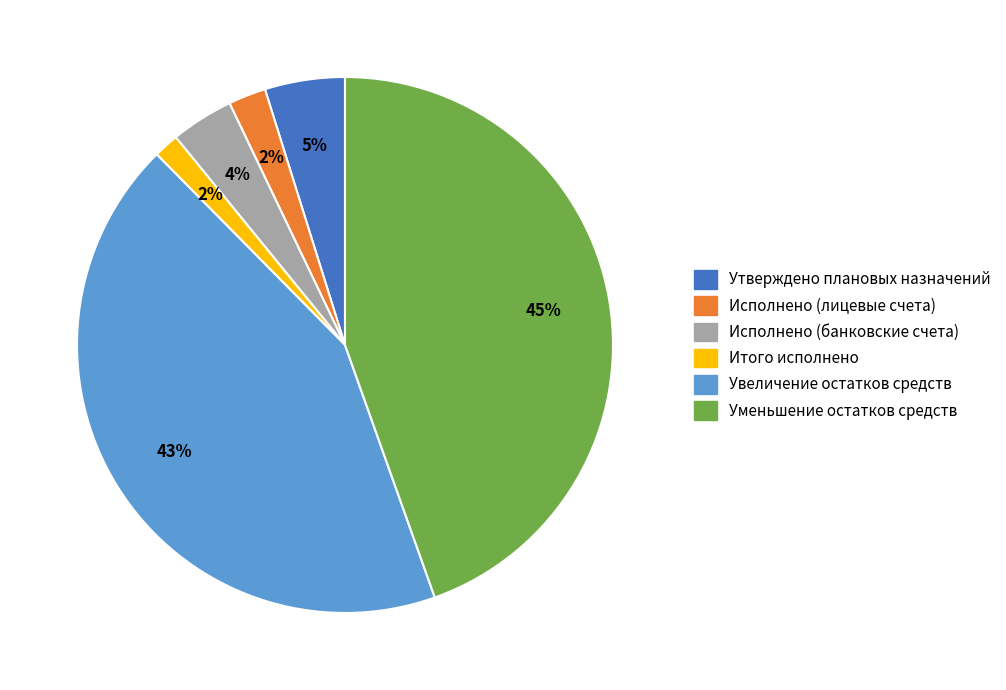

True or false: Увеличение остатков средств accounts for 34% of the total.

False